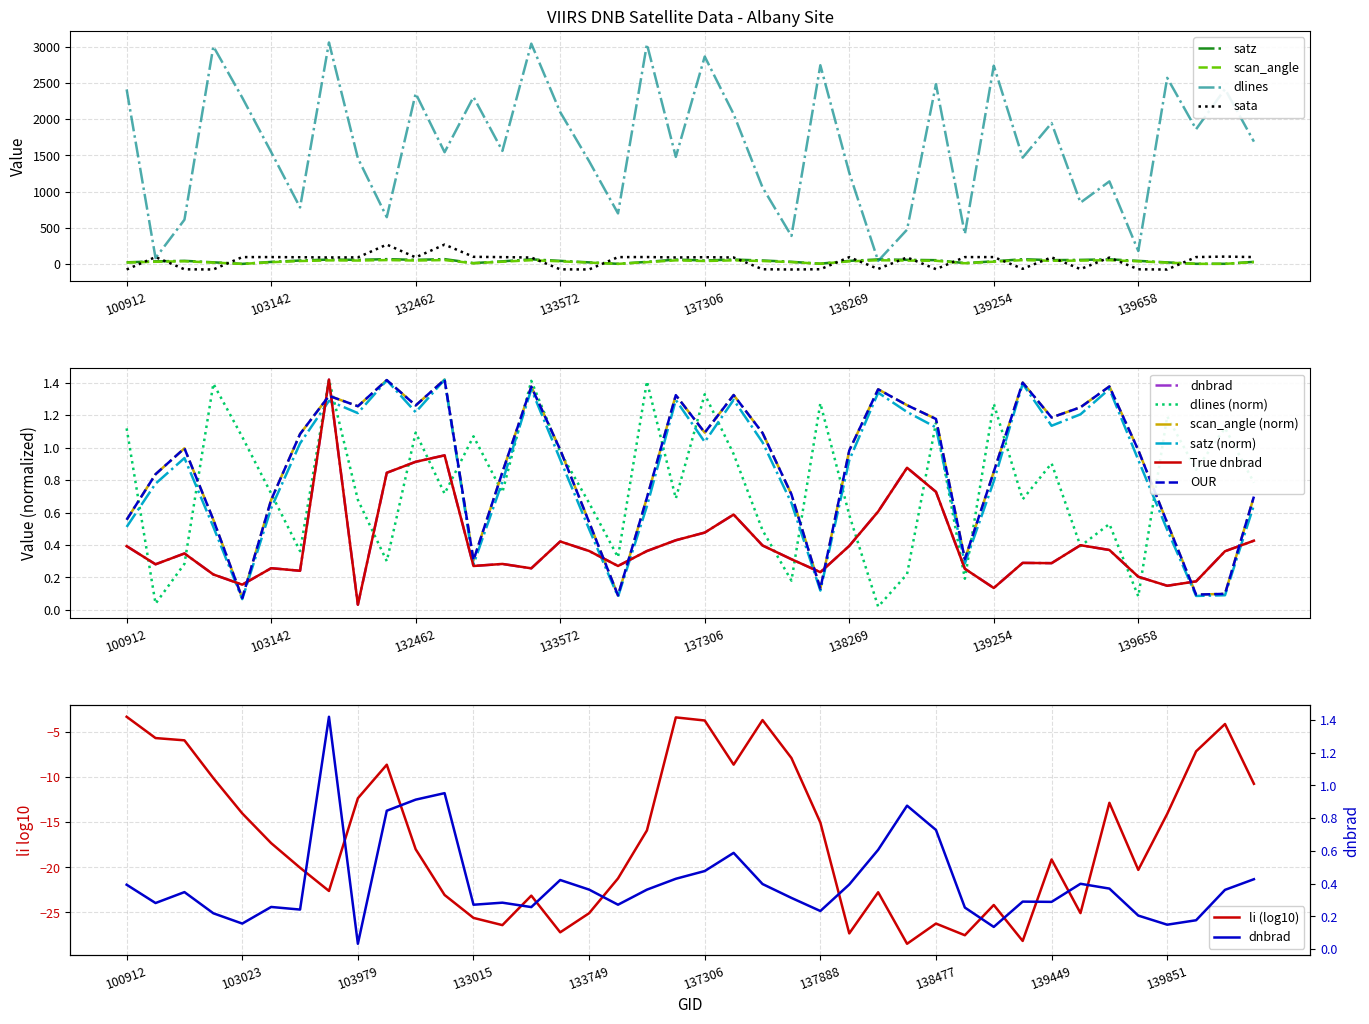

How many interior local peaks does the satz series have?

10